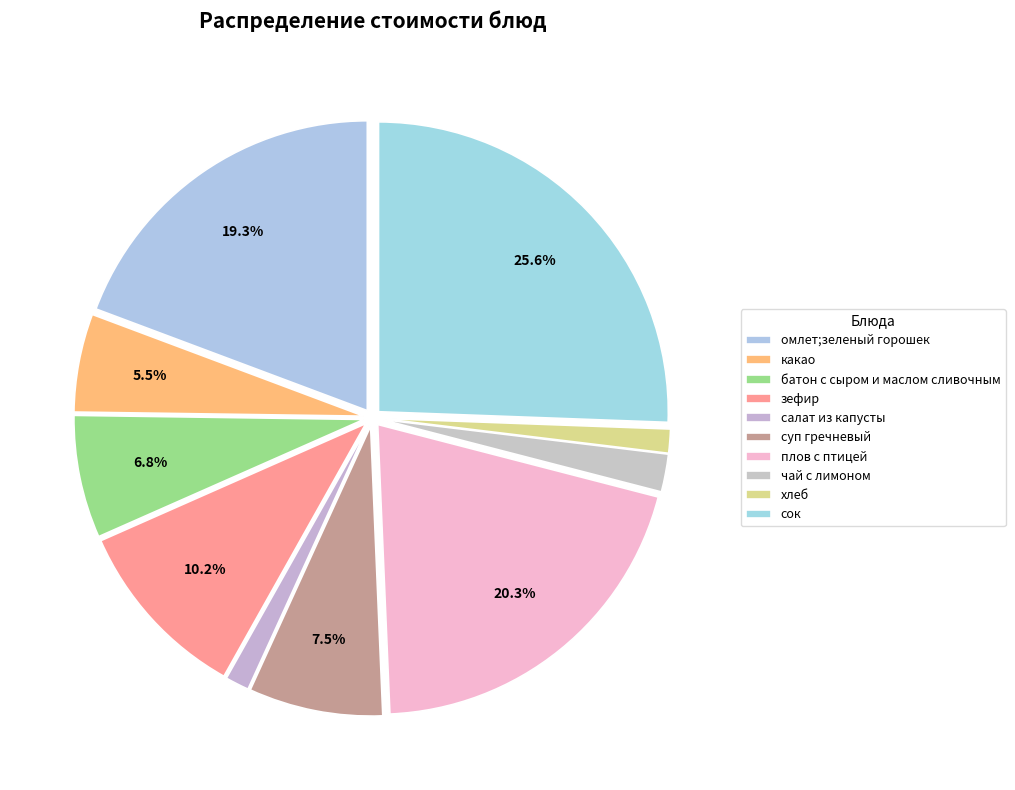

How many slices are in this pie chart?

10